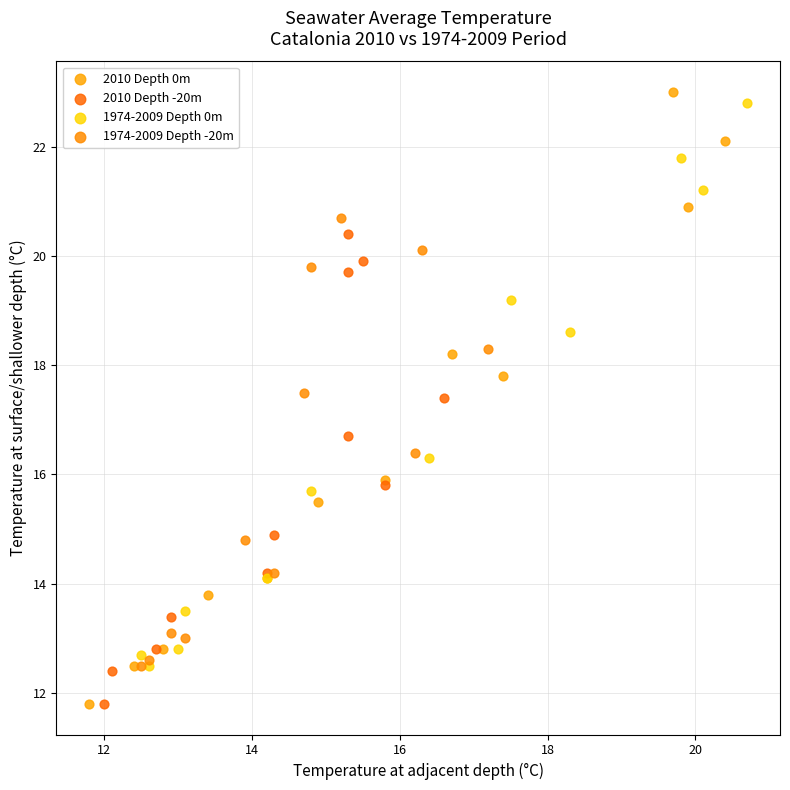

Which series reaches the maximum Y coordinate?

2010 Depth 0m